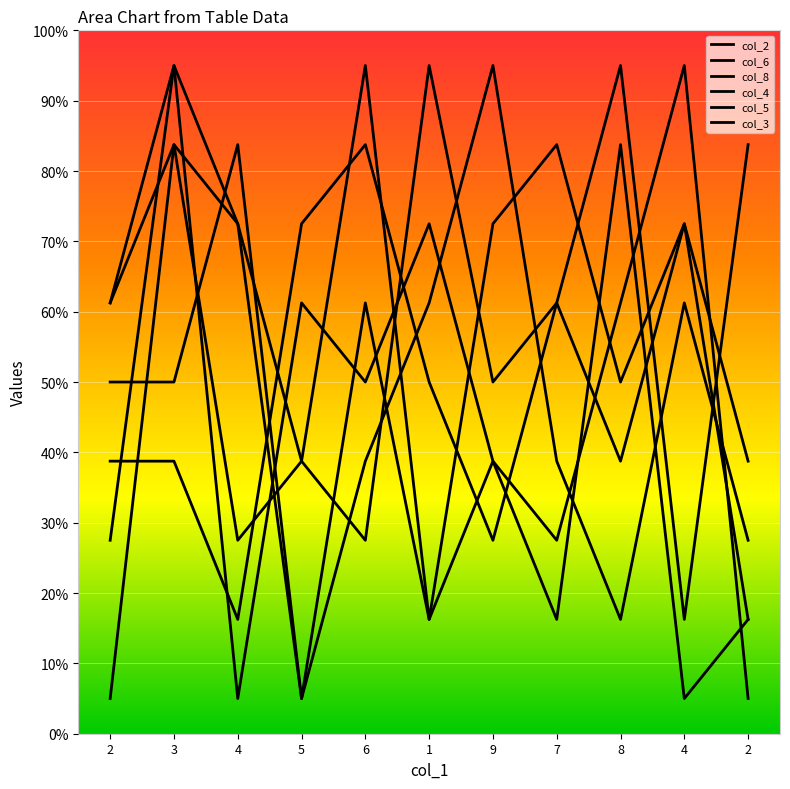

What is the total value across all series at 8?

345.0